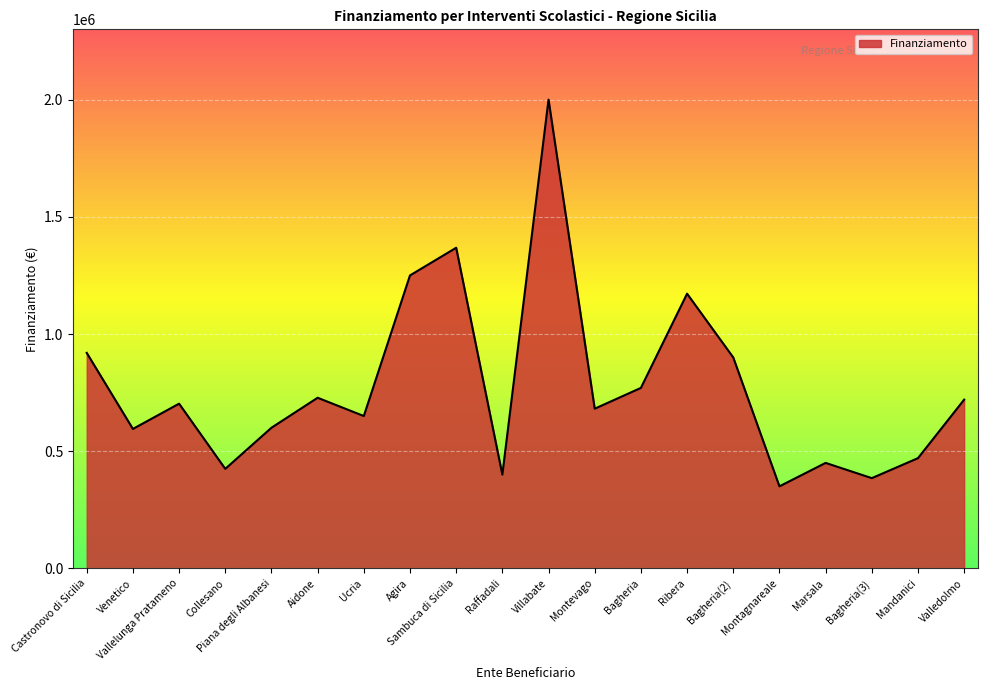

At which category does the chart reach its peak across all series?

Villabate